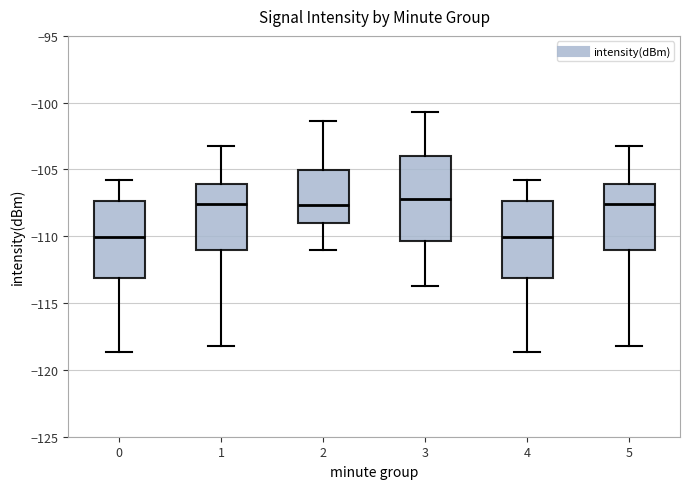

Where is the lower edge of the box at x = 5 on the y-axis? The values are not printed on the chart, so give them approximately, as read against the axis.

-111.0